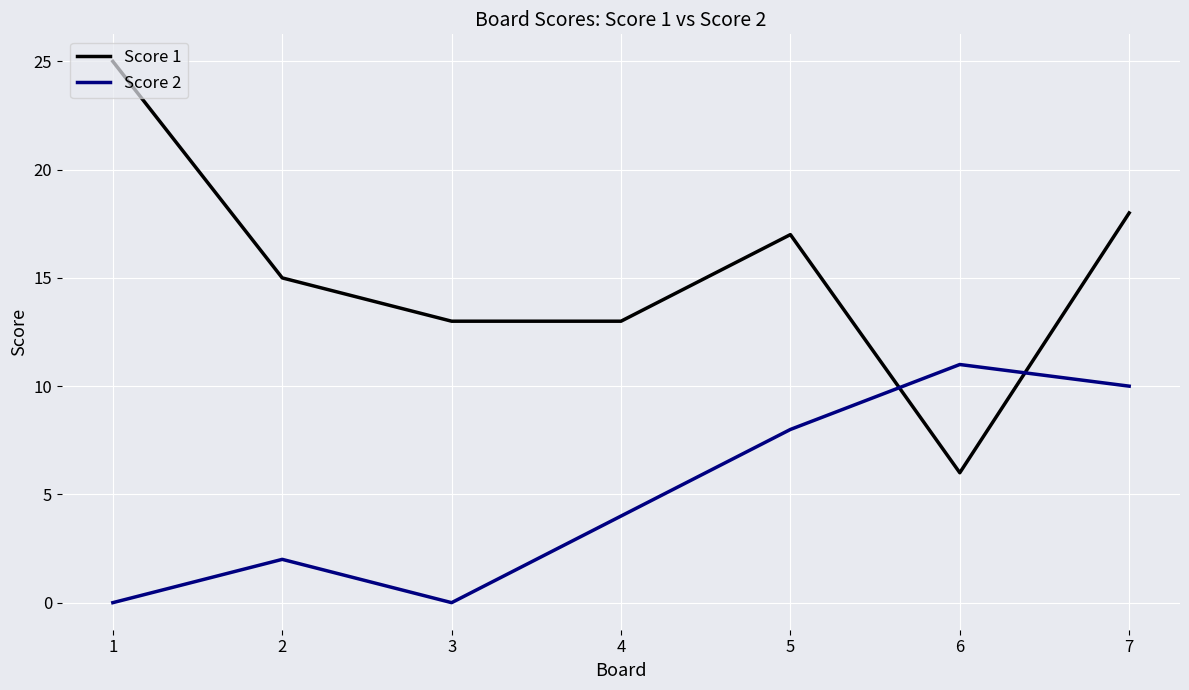

Which series has the widest spread of values?

Score 1